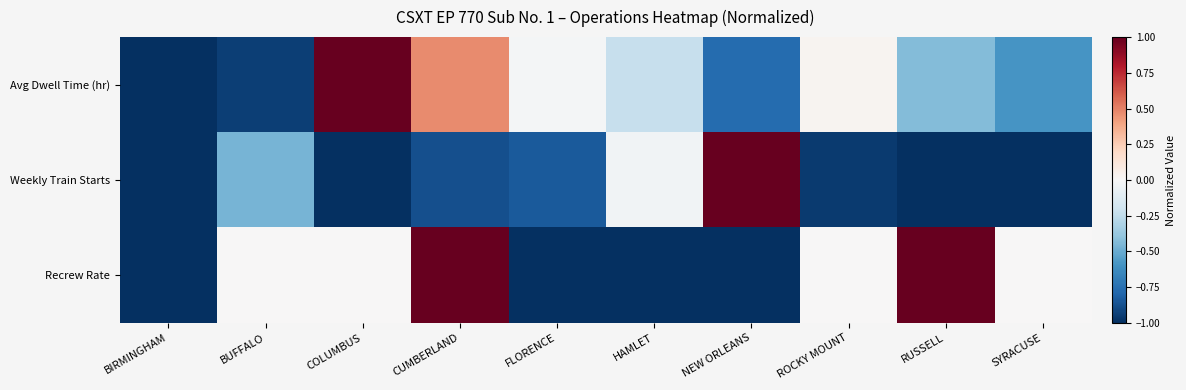

Reading right to left, list all the values displayed in this chart.

Avg Dwell Time (hr): SYRACUSE=-0.6	RUSSELL=-0.4	ROCKY MOUNT=0.0	NEW ORLEANS=-0.8	HAMLET=-0.2	FLORENCE=-0.0	CUMBERLAND=0.5	COLUMBUS=1.0	BUFFALO=-0.9	BIRMINGHAM=-1.0
Weekly Train Starts: SYRACUSE=-1.0	RUSSELL=-1.0	ROCKY MOUNT=-1.0	NEW ORLEANS=1.0	HAMLET=-0.0	FLORENCE=-0.8	CUMBERLAND=-0.9	COLUMBUS=-1.0	BUFFALO=-0.5	BIRMINGHAM=-1.0
Recrew Rate: SYRACUSE=0.0	RUSSELL=1.0	ROCKY MOUNT=0.0	NEW ORLEANS=-1.0	HAMLET=-1.0	FLORENCE=-1.0	CUMBERLAND=1.0	COLUMBUS=0.0	BUFFALO=0.0	BIRMINGHAM=-1.0